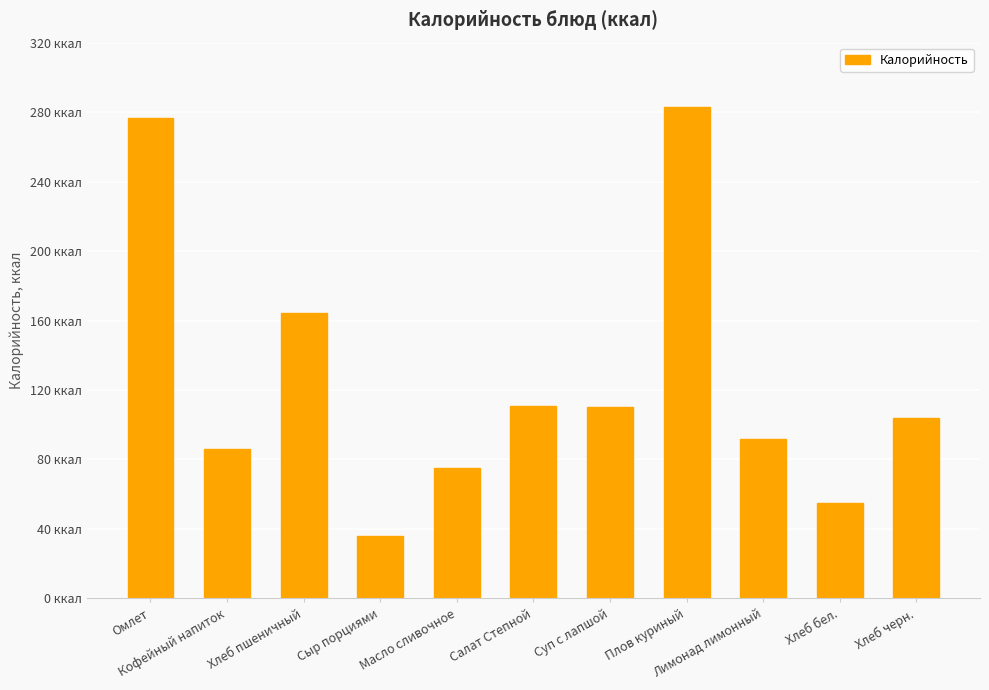

At which label does the data first exceed 103?

Омлет